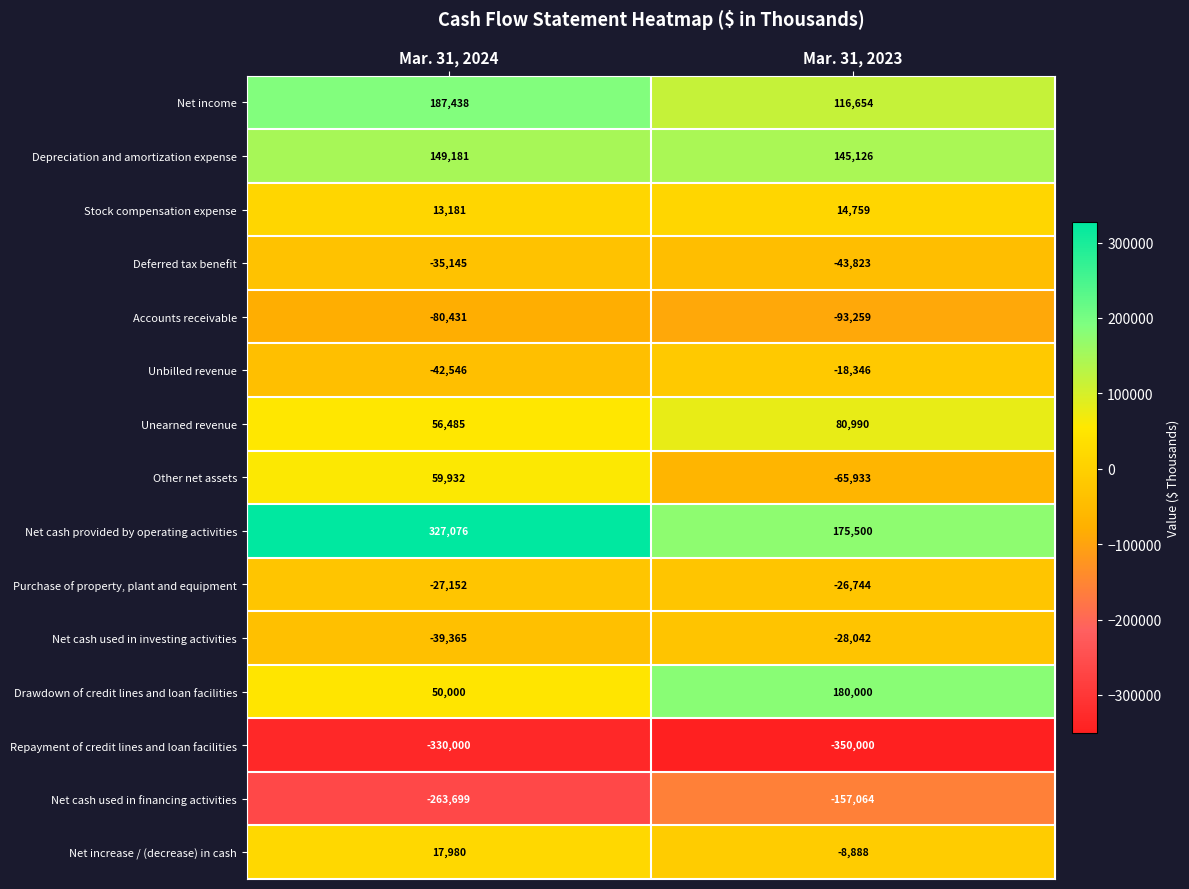

Where is Unbilled revenue nearest to the value -30446?

Mar. 31, 2024